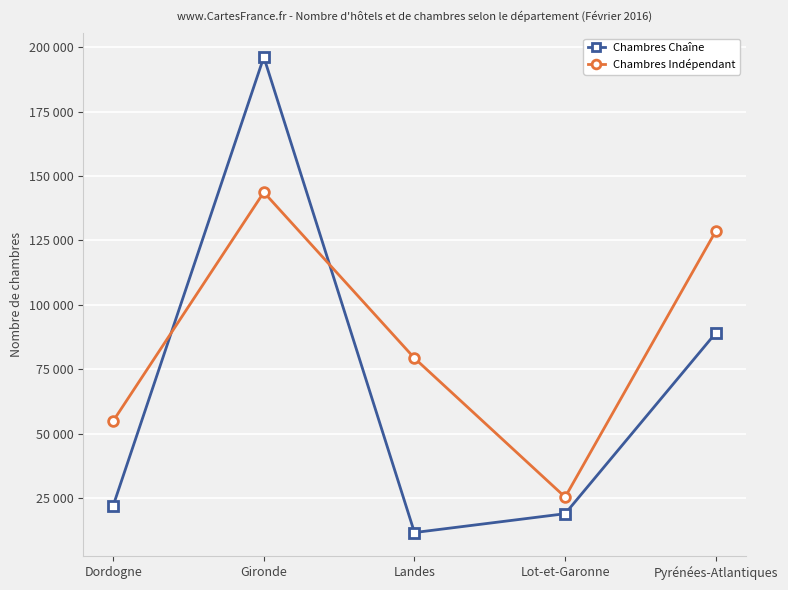

Reading left to right, list all the values displayed in this chart.

Chambres Chaîne: 22127	196127	11745	19053	89146
Chambres Indépendant: 54991	143702	79357	25488	128651